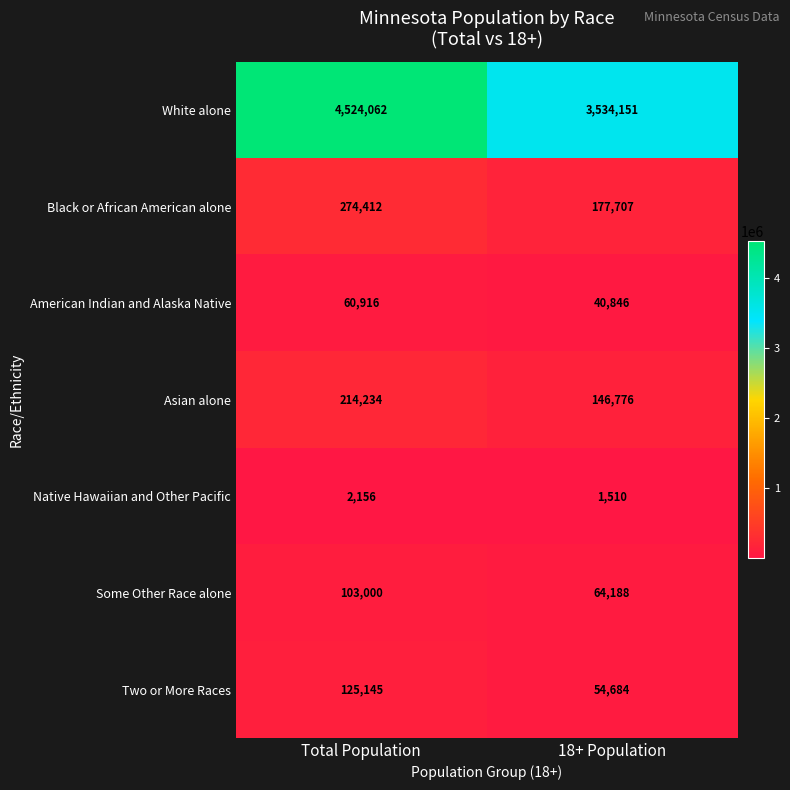

How many data points in Black or African American alone are less than 274412?

1